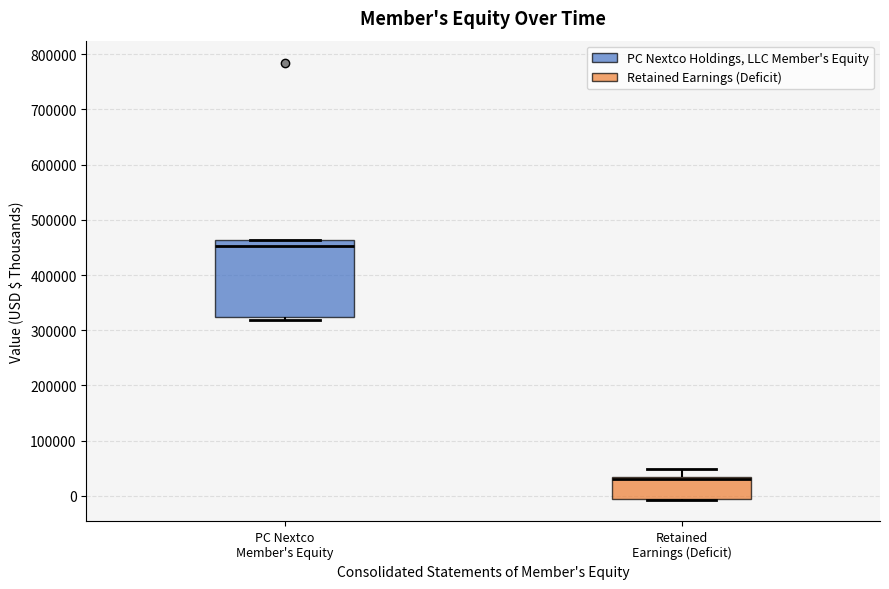

Reading left to right, read every box against the y-axis: the position of its median line, the range the box covers, and the ends of its whiskers. The values are not printed on the chart, so give them approximately, as read against the axis.

PC Nextco Member's Equity: median 450000, box 320000 to 460000, whiskers 320000 (just below the box's lower edge) to 460000
Retained Earnings (Deficit): median 30000 (drawn on the box's upper edge), box -10000 to 30000, whiskers -10000 to 50000